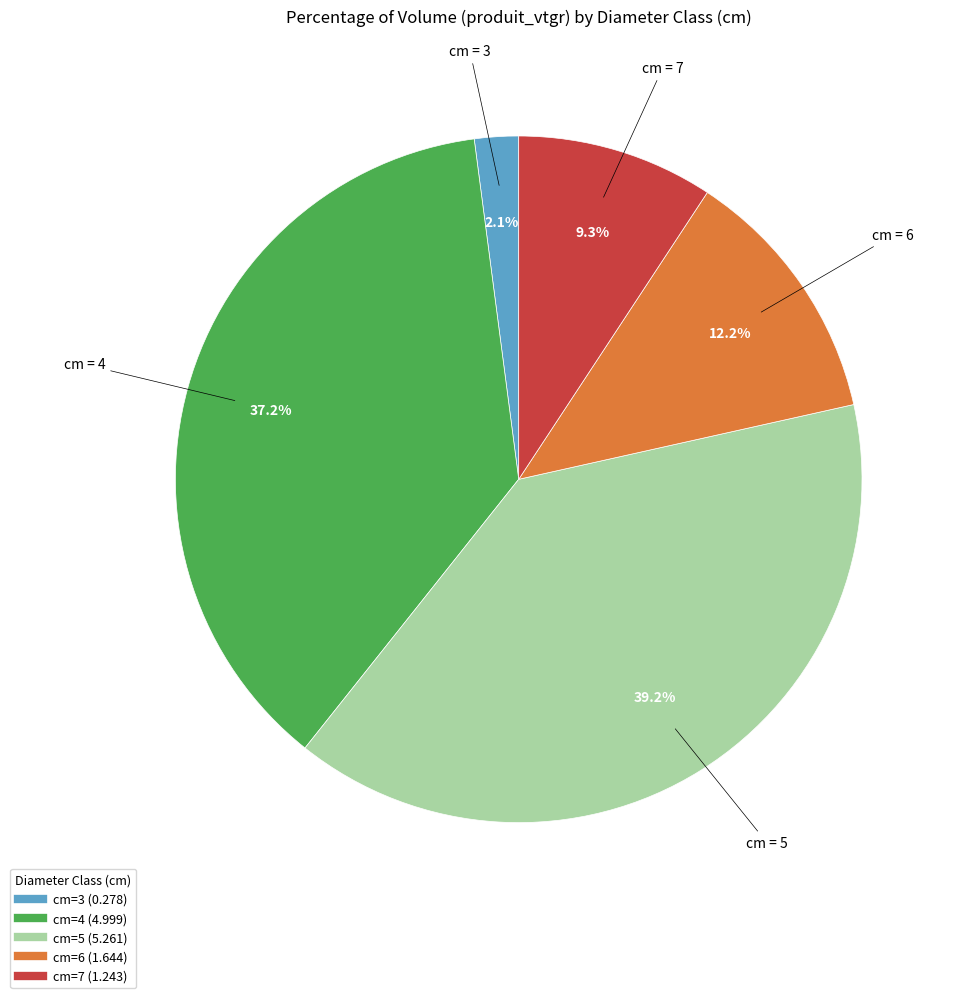

Is there a majority slice in this chart?

No